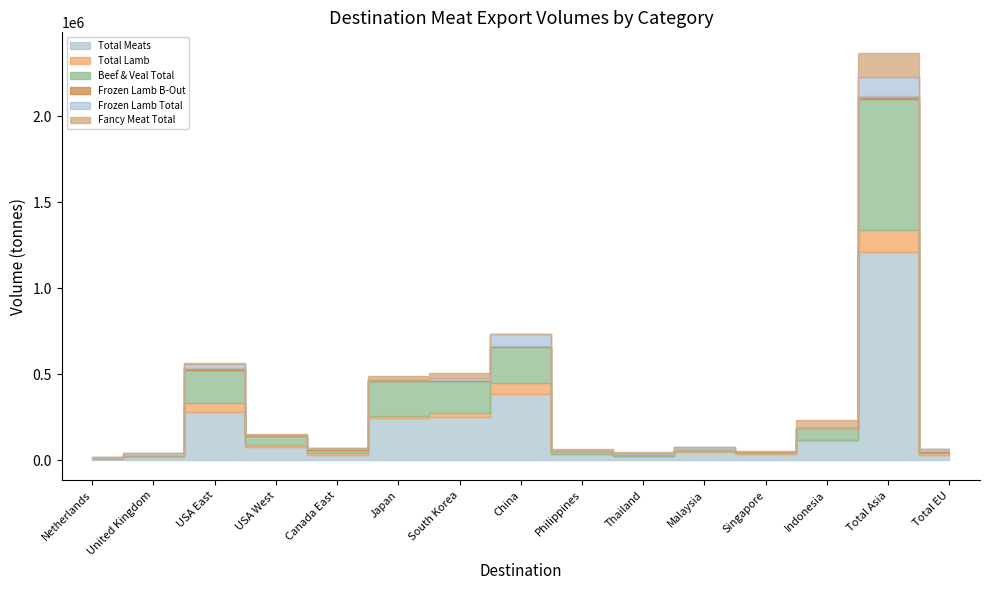

At which label does Beef & Veal Total reach its minimum?

United Kingdom